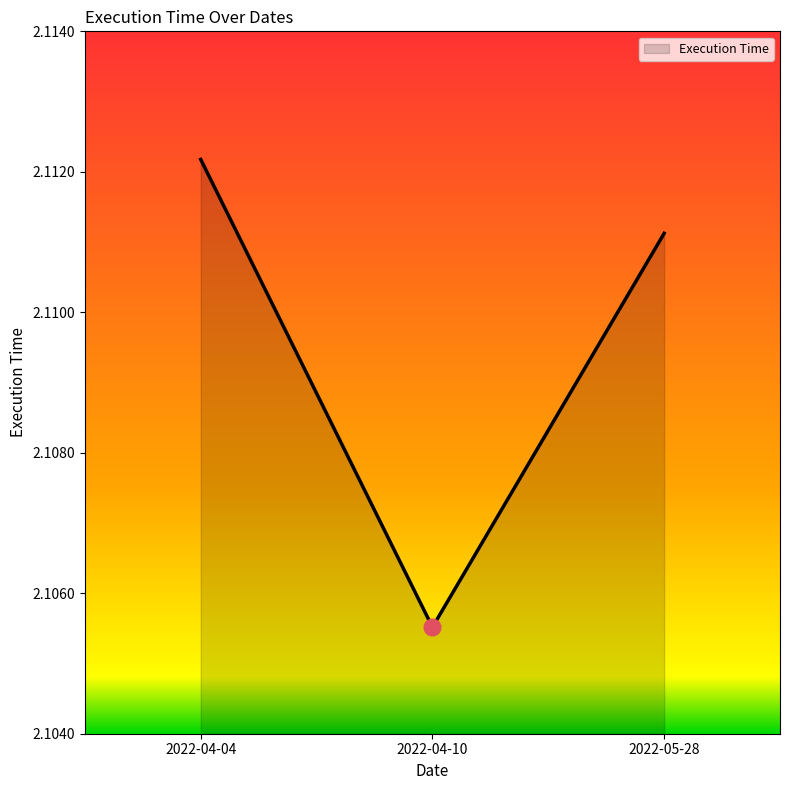

What is the sum of all values?

6.3